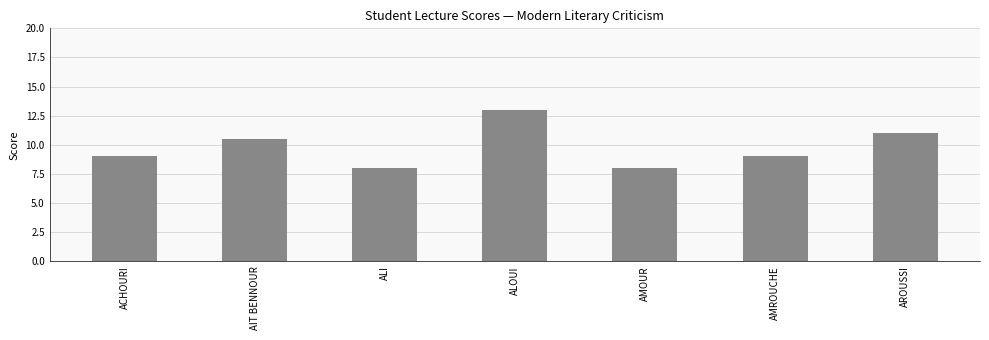

What is the ratio of the value at AROUSSI to the value at AMOUR?

1.4